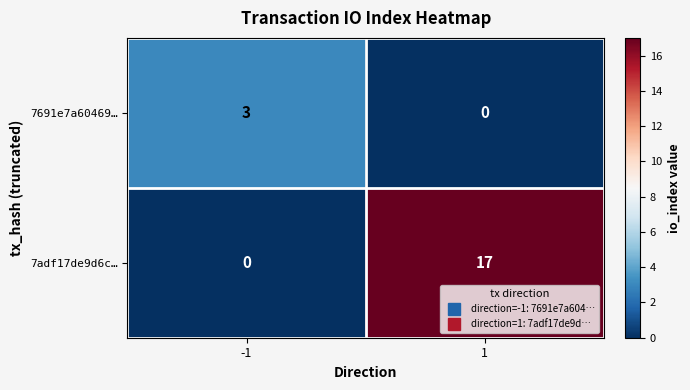

What value does the 7691e7a60469… series have at -1?

3